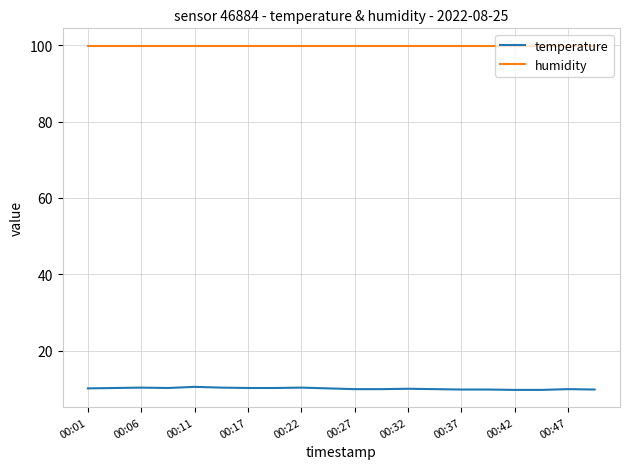

What is the minimum value shown in the chart?

9.7